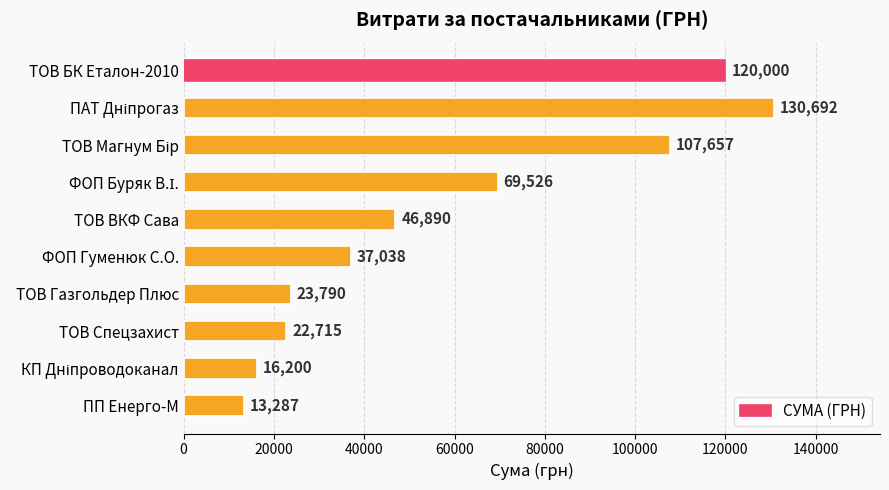

What position from the bottom is ТОВ ВКФ Сава?

6